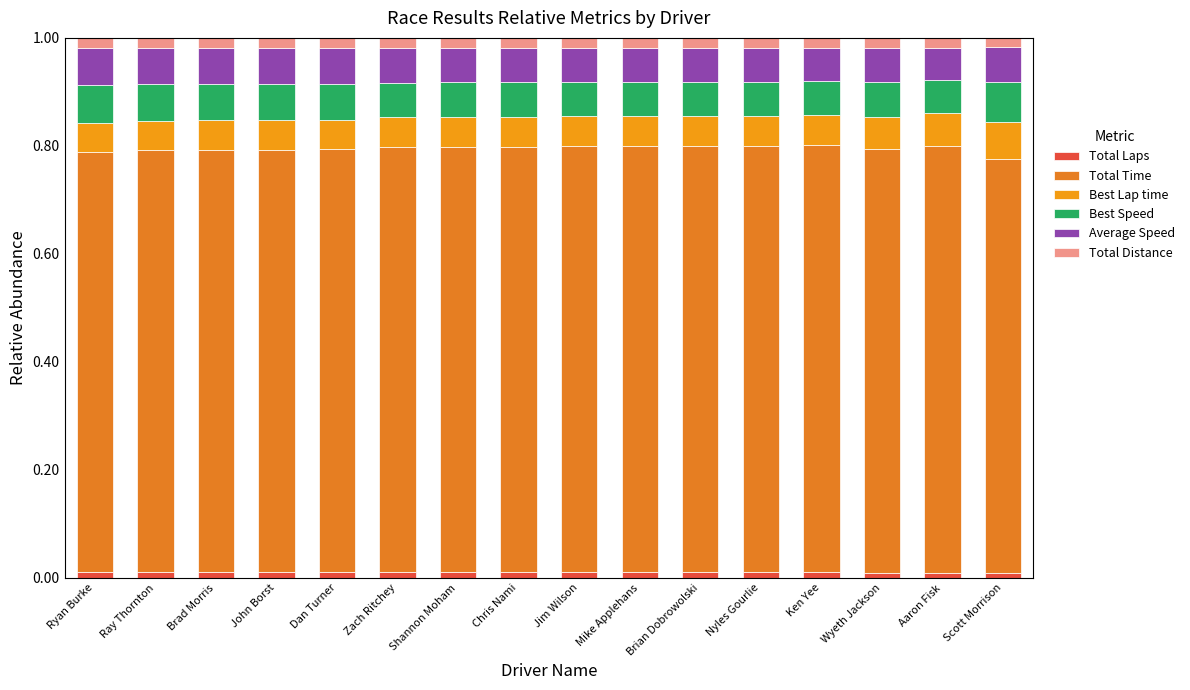

How many distinct data groups are displayed?

6